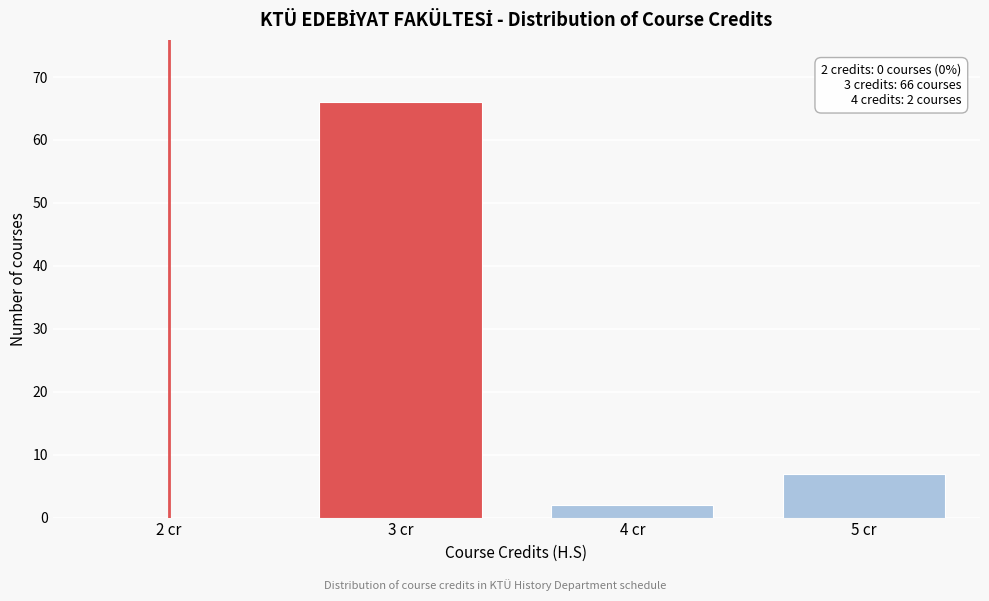

Reading left to right, extract all data points from this chart.

2 cr=0	3 cr=66	4 cr=2	5 cr=7